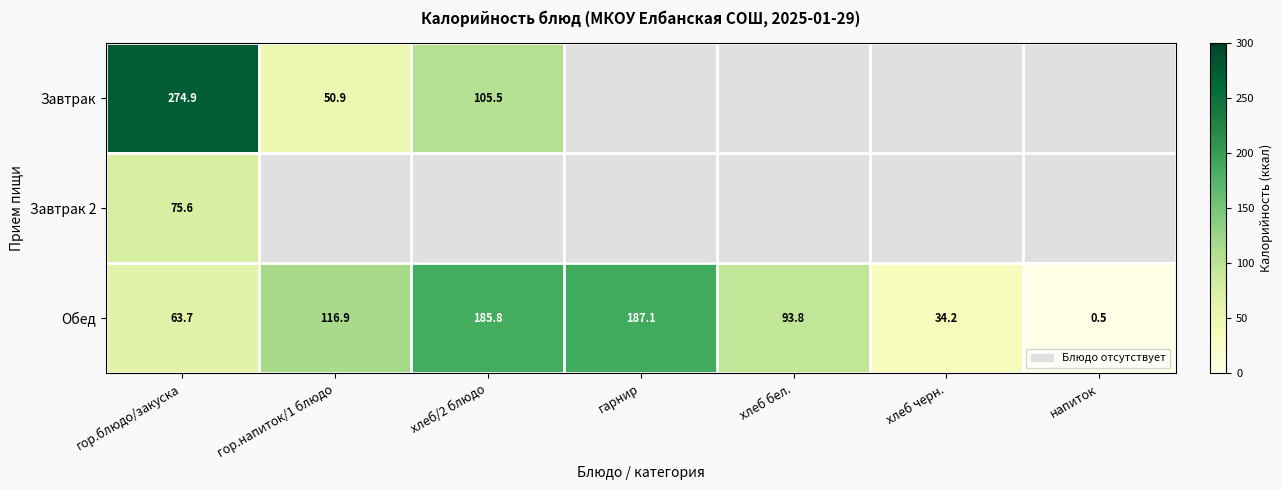

What is the difference between the Обед values at напиток and гарнир?

186.6